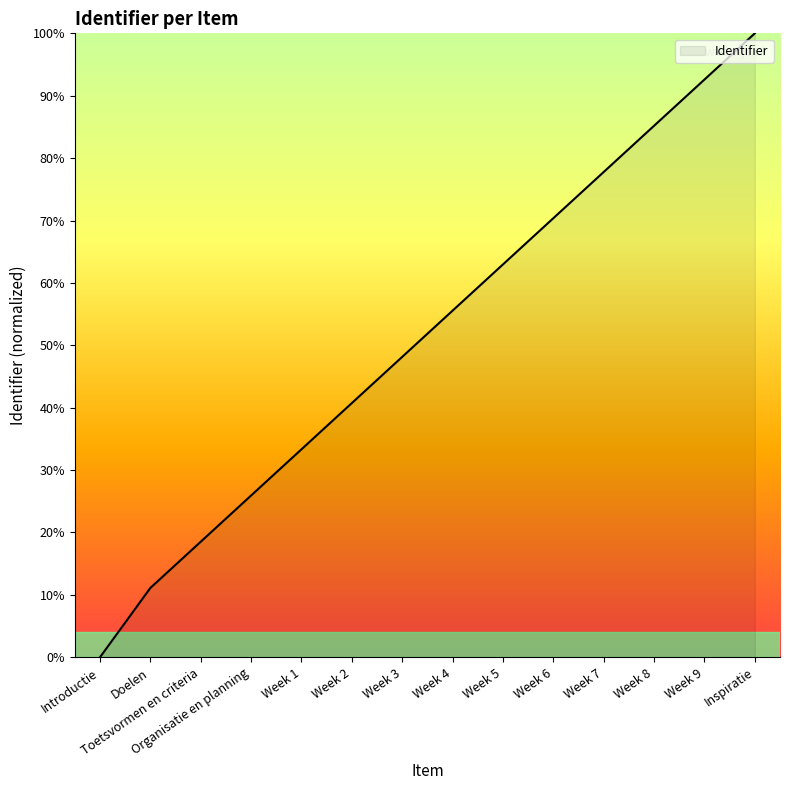

Is it true that the value at Week 9 is 92.6?

True